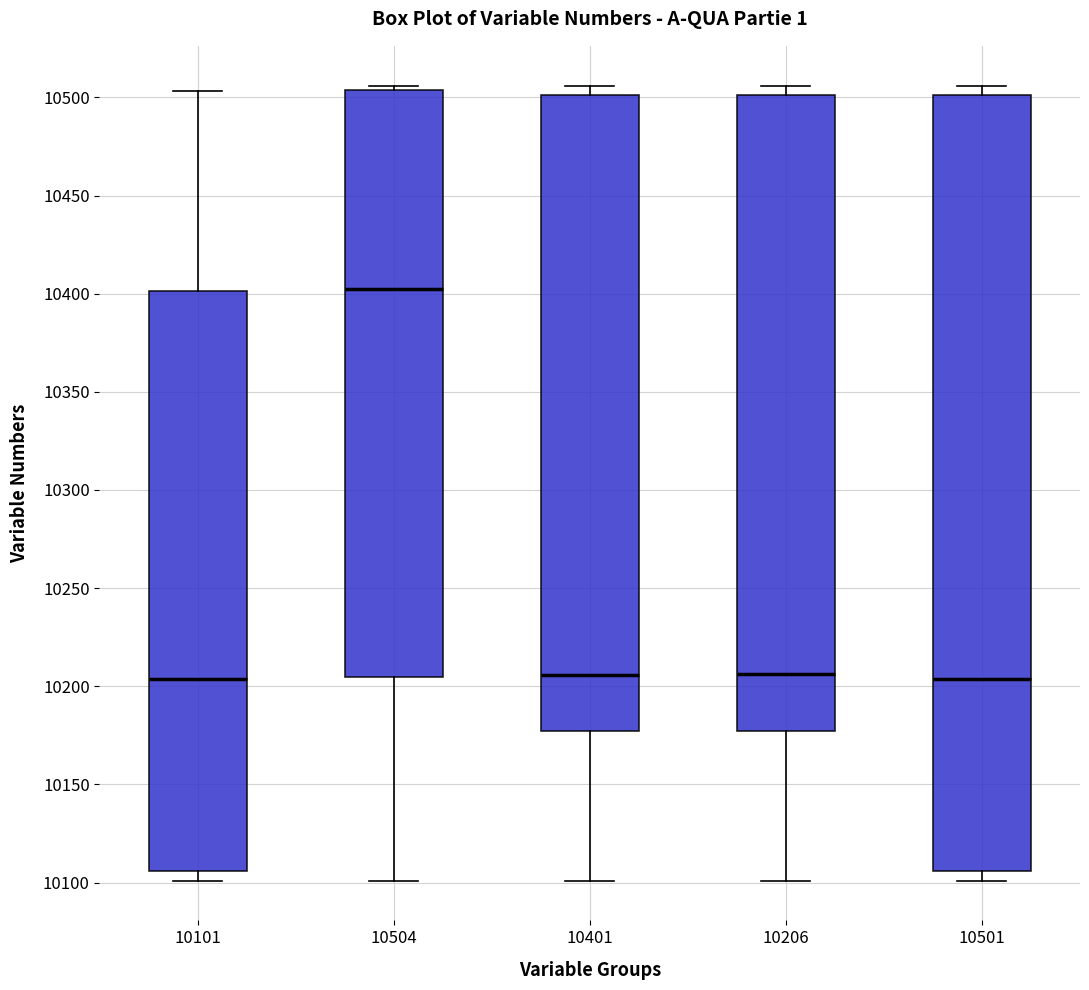

Reading left to right, transcribe this box plot: for each box, give where its median line is, the range the box spans, and where its two whiskers end, as read against the y-axis. The values are not printed on the chart, so give them approximately, as read against the axis.

10101: median 10205, box 10105 to 10400, whiskers 10100 to 10505
10504: median 10405, box 10205 to 10505, whiskers 10100 to 10505 (just above the box's upper edge)
10401: median 10205, box 10175 to 10500, whiskers 10100 to 10505
10206: median 10205, box 10175 to 10500, whiskers 10100 to 10505
10501: median 10205, box 10105 to 10500, whiskers 10100 to 10505